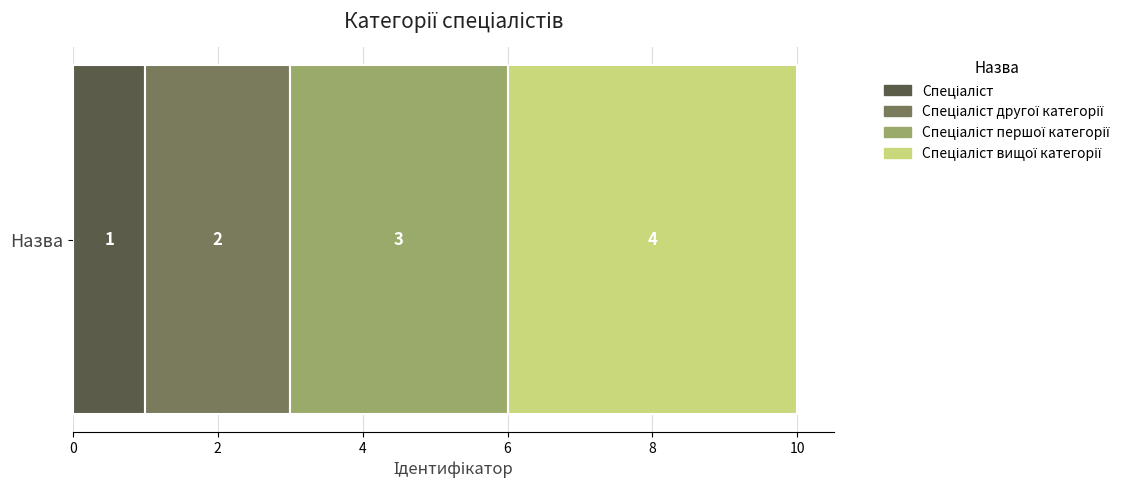

What is the label of the 3rd bar from the left?

Спеціаліст першої категорії